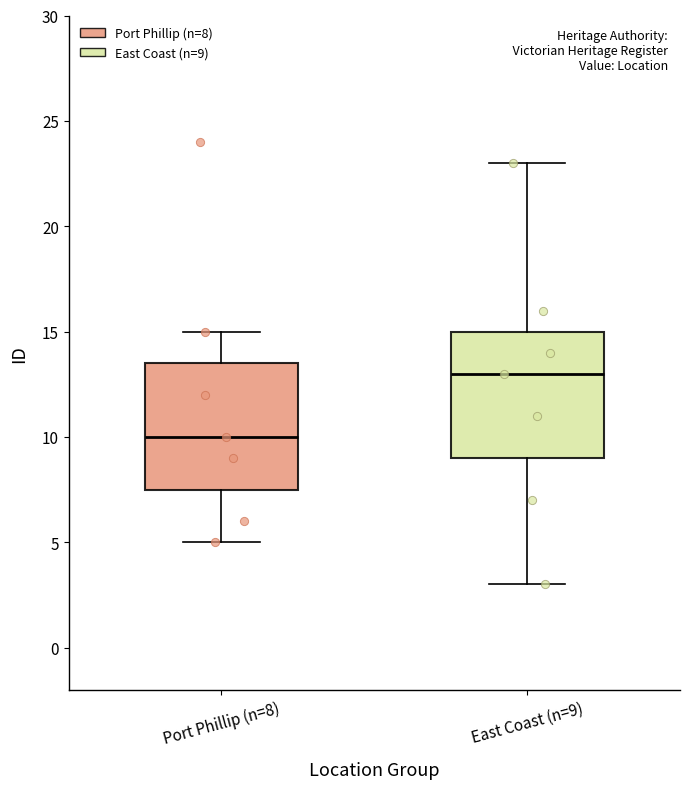

Reading left to right, read every box against the y-axis: the position of its median line, the range the box covers, and the ends of its whiskers. The values are not printed on the chart, so give them approximately, as read against the axis.

Port Phillip (n=8): median 10.0, box 7.5 to 13.5, whiskers 5.0 to 15.0
East Coast (n=9): median 13.0, box 9.0 to 15.0, whiskers 3.0 to 23.0